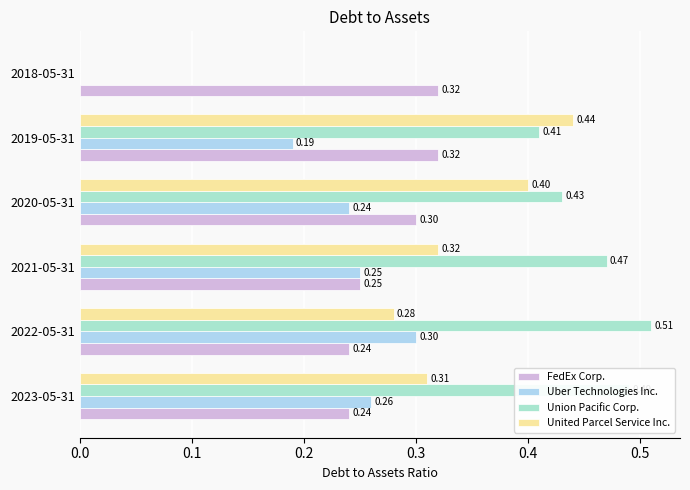

What is the sum of all United Parcel Service Inc. values?

1.8